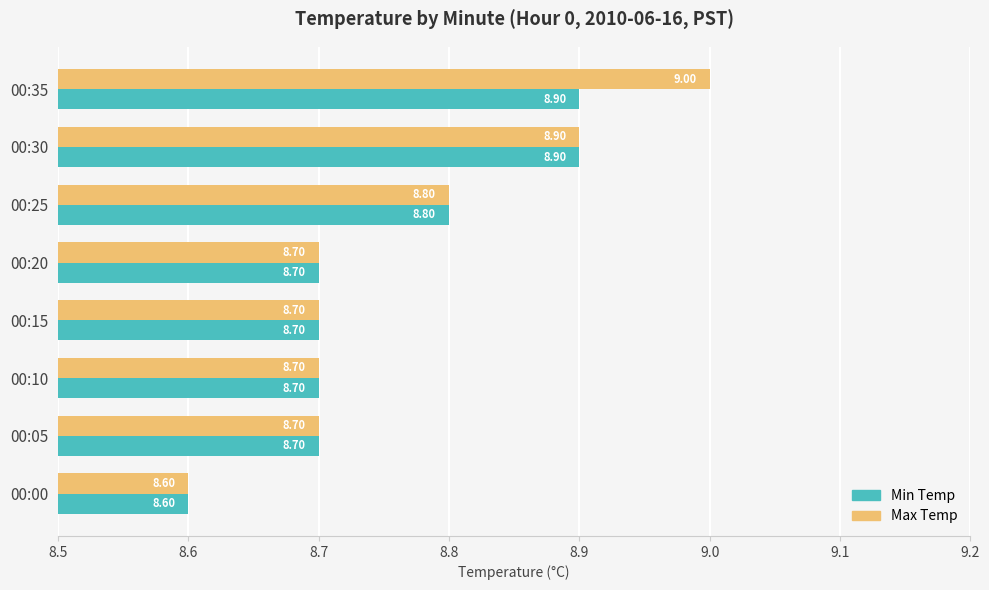

What is the difference between the maximum and second lowest values in the Max Temp series?

0.3